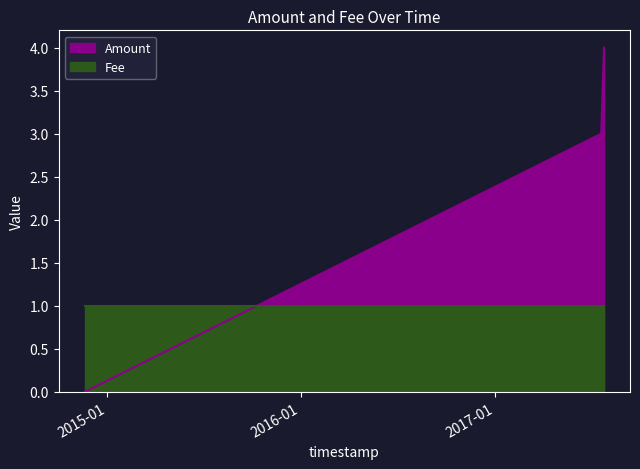

The chart shows a value of 2 at 2017-07-25 14:53:10. True or false?

False